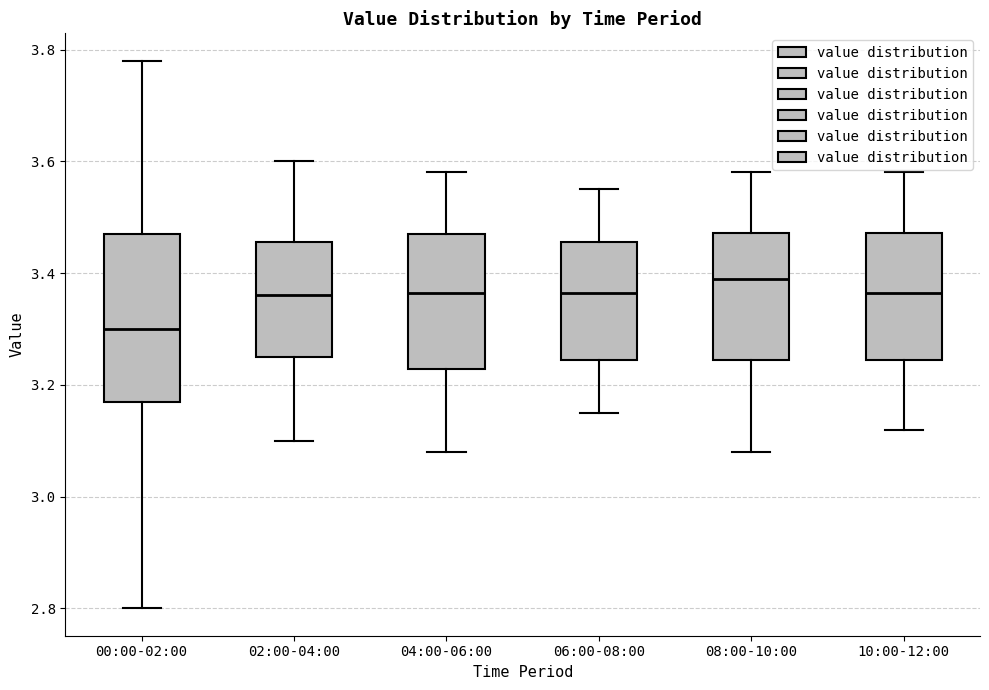

Reading left to right, transcribe this box plot: for each box, give where its median line is, the range the box spans, and where its two whiskers end, as read against the y-axis. The values are not printed on the chart, so give them approximately, as read against the axis.

00:00-02:00: median 3.30, box 3.18 to 3.48, whiskers 2.80 to 3.78
02:00-04:00: median 3.36, box 3.26 to 3.46, whiskers 3.10 to 3.60
04:00-06:00: median 3.36, box 3.22 to 3.48, whiskers 3.08 to 3.58
06:00-08:00: median 3.36, box 3.24 to 3.46, whiskers 3.16 to 3.56
08:00-10:00: median 3.40, box 3.24 to 3.48, whiskers 3.08 to 3.58
10:00-12:00: median 3.36, box 3.24 to 3.48, whiskers 3.12 to 3.58